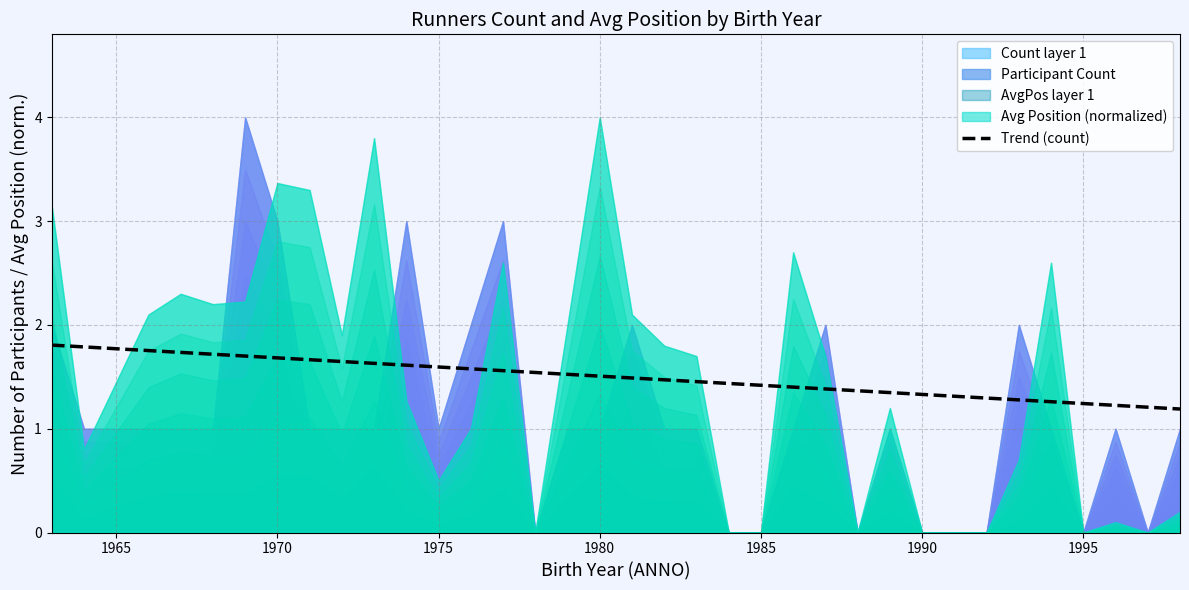

Reading left to right, list all the values displayed in this chart.

1.8	1.8	1.8	1.7	1.7	1.7	1.7	1.7	1.6	1.6	1.6	1.6	1.6	1.6	1.5	1.5	1.5	1.5	1.5	1.5	1.4	1.4	1.4	1.4	1.4	1.3	1.3	1.3	1.3	1.3	1.3	1.2	1.2	1.2	1.2